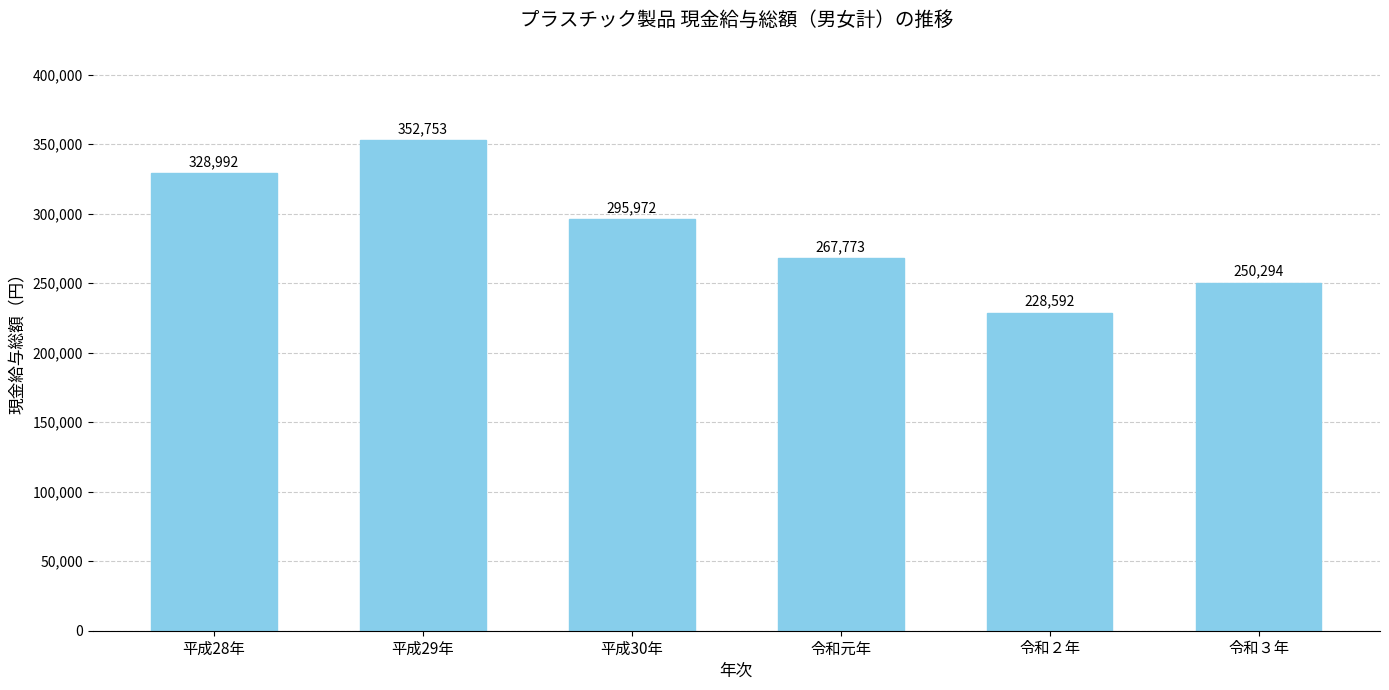

Rank the categories by value from highest to lowest.

平成29年, 平成28年, 平成30年, 令和元年, 令和３年, 令和２年